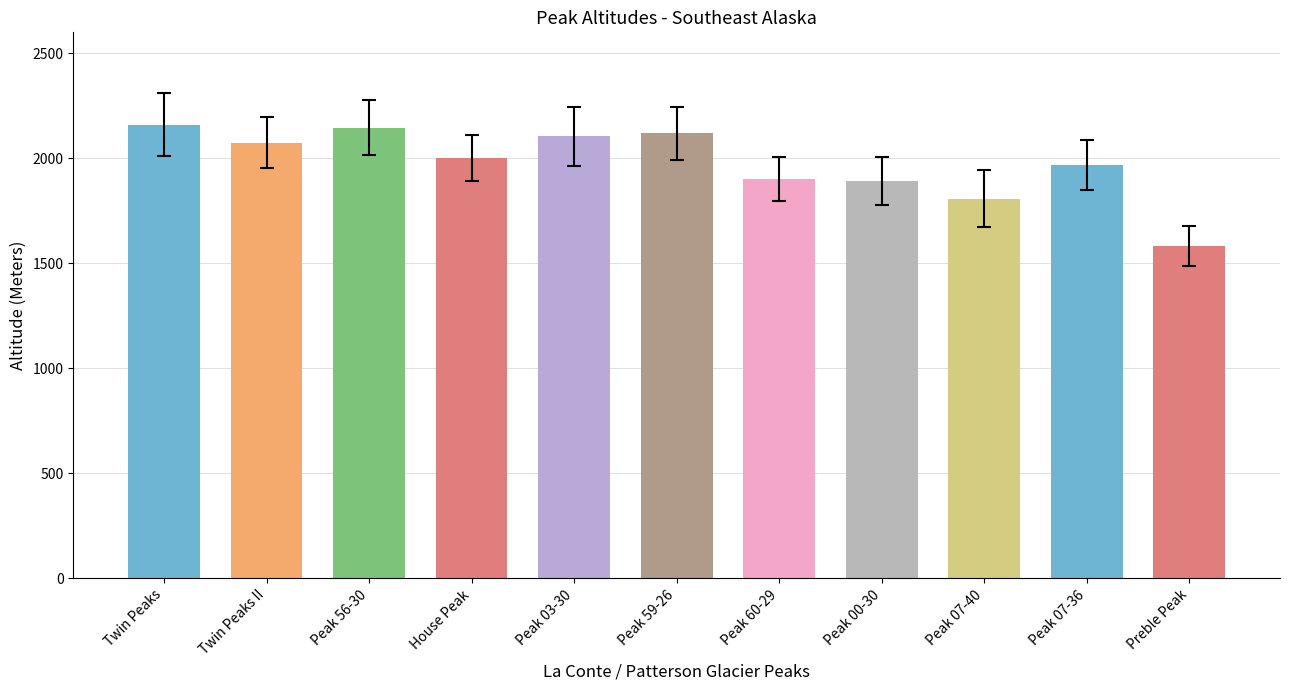

Between Preble Peak and Peak 07-36, which is larger?

Peak 07-36